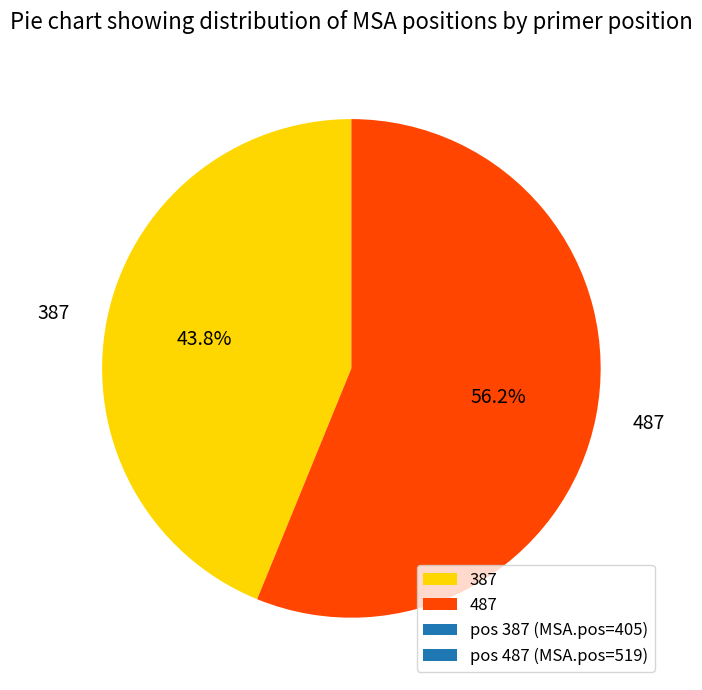

The 387 slice represents 58% of the pie. True or false?

False